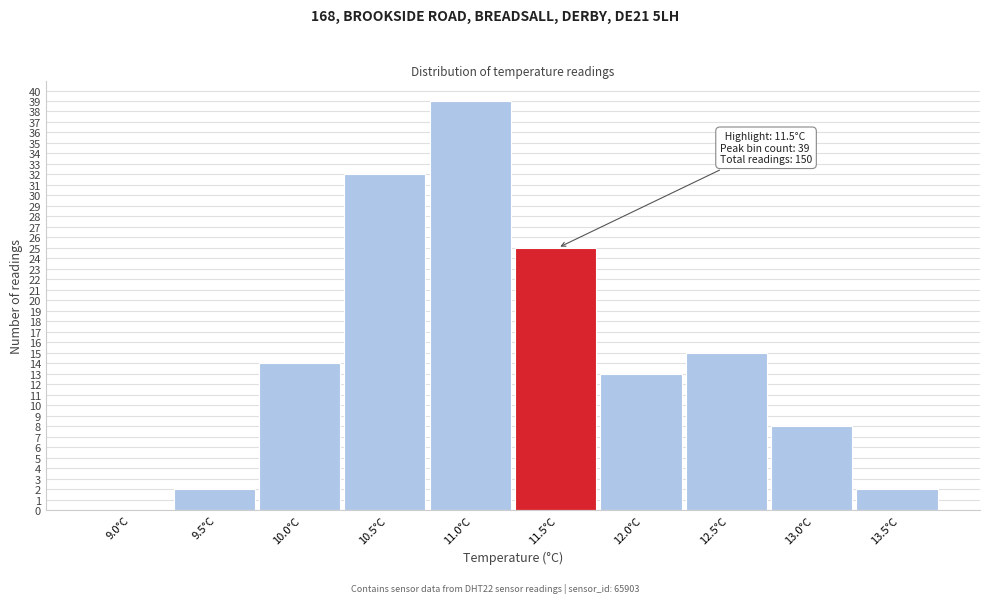

Reading right to left, list all the values displayed in this chart.

13.5°C=2	13.0°C=8	12.5°C=15	12.0°C=13	11.5°C=25	11.0°C=39	10.5°C=32	10.0°C=14	9.5°C=2	9.0°C=0